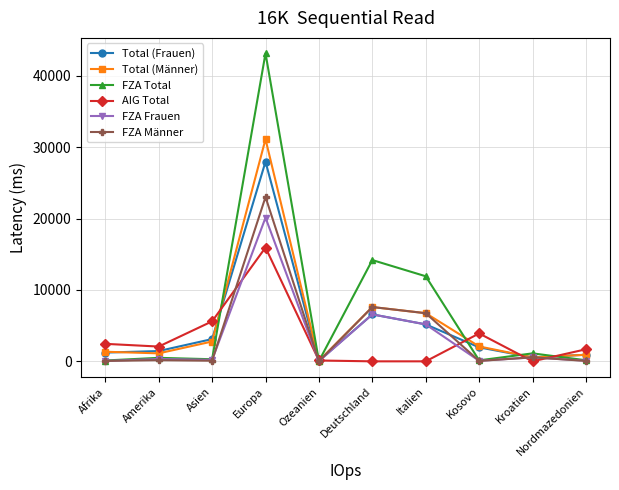

What are all the series names shown in the legend?

Total (Frauen), Total (Männer), FZA Total, AIG Total, FZA Frauen, FZA Männer